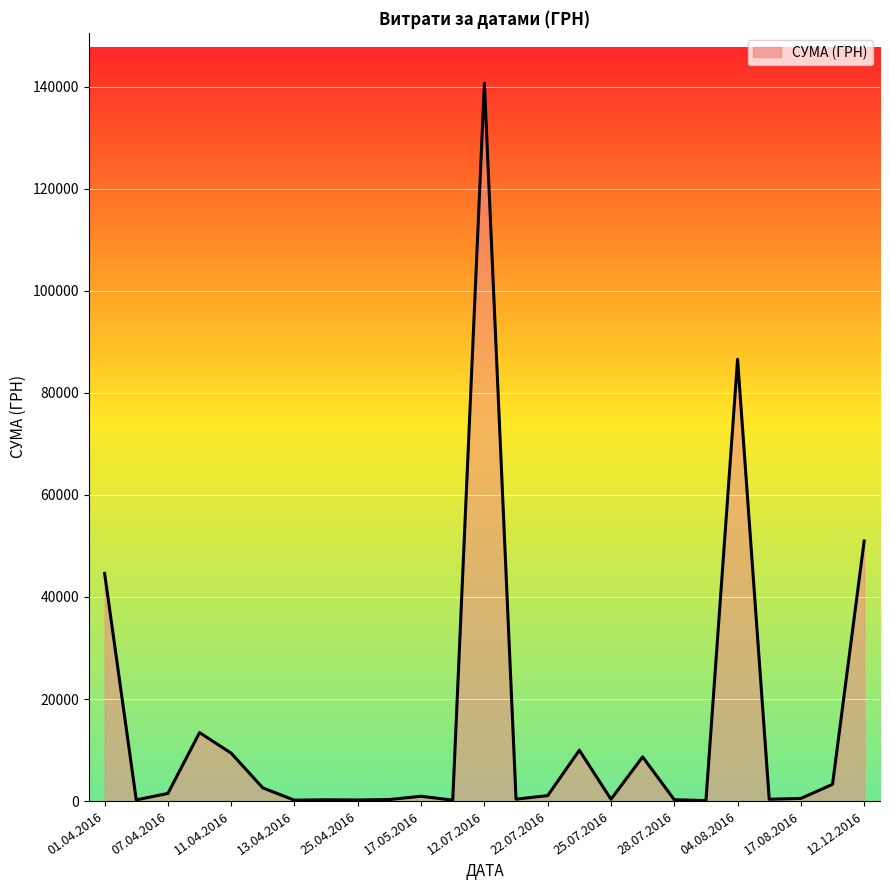

What is the greatest value displayed?

140706.2